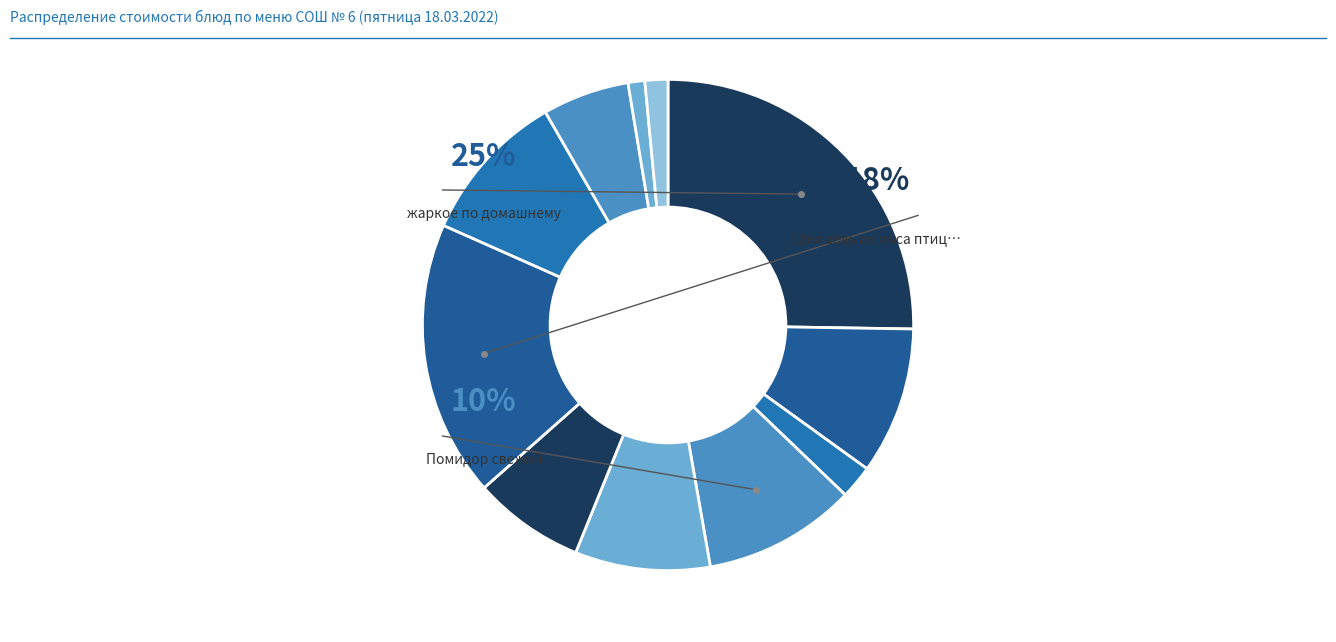

The жаркое по домашнему slice represents 25% of the pie. True or false?

True